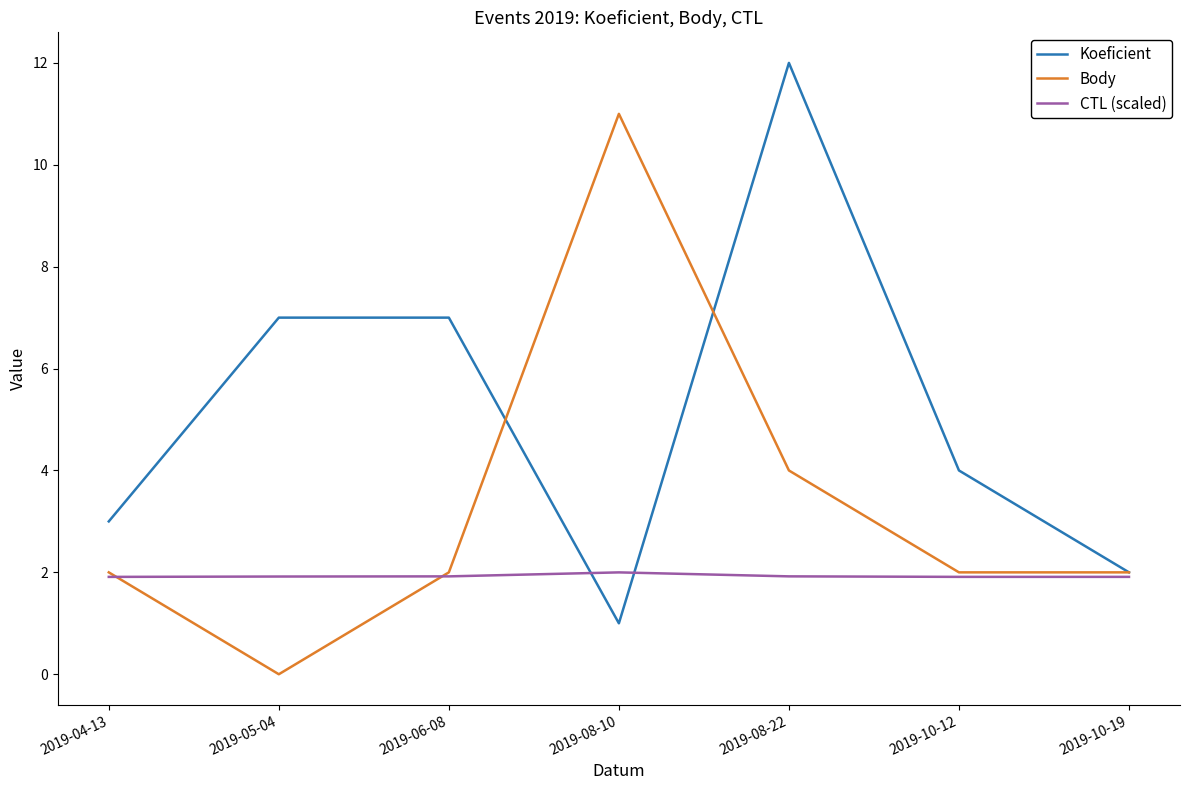

In Body, how many points are higher than both neighbors (excluding endpoints)?

1